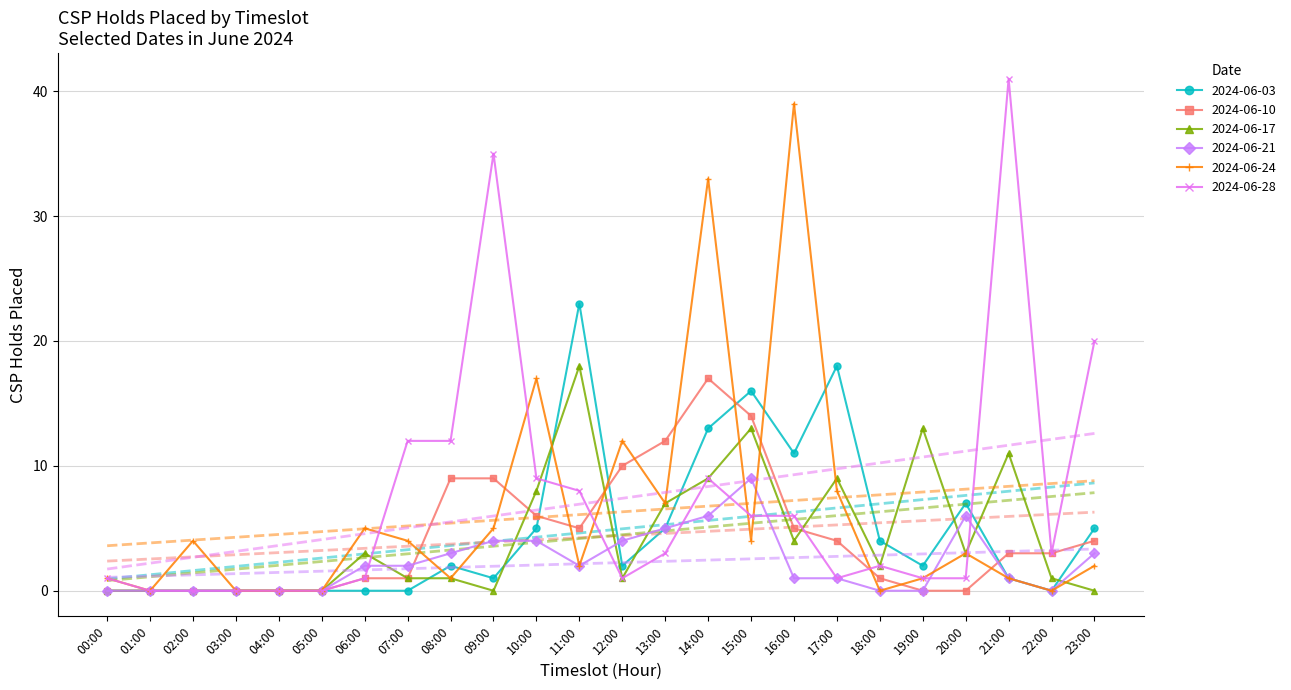

Does the chart have visible grid lines?

Yes